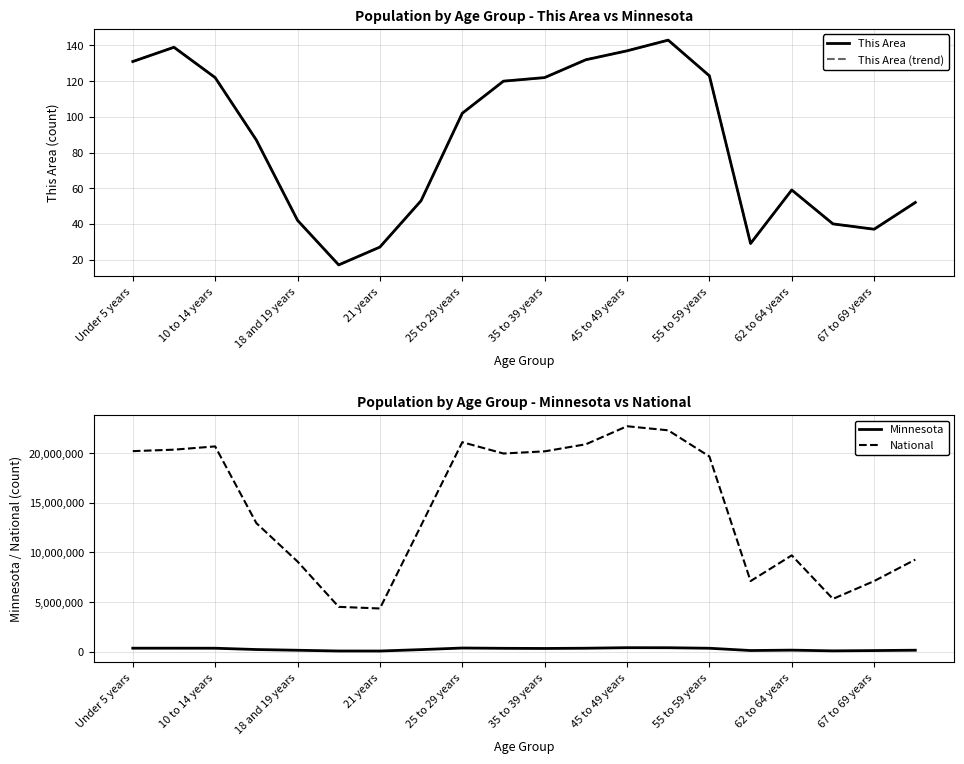

What is the minimum value for National?

4354294